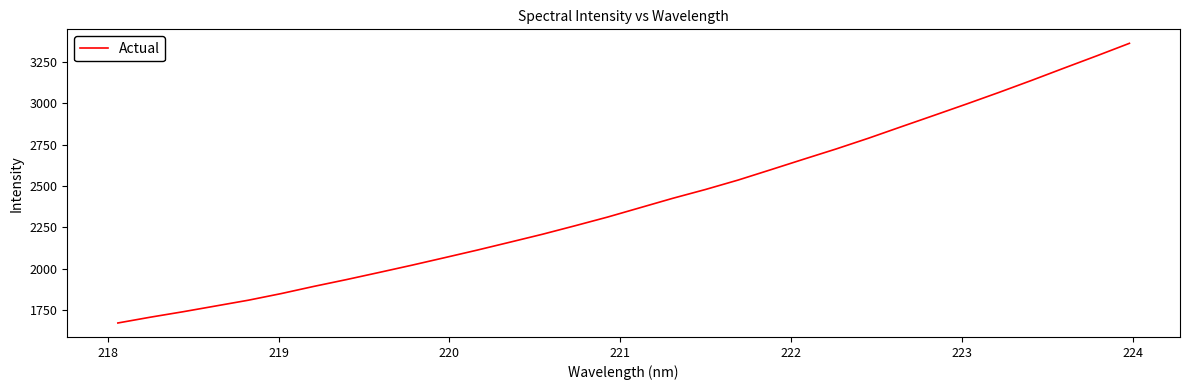

What is the maximum value shown in the chart?

3362.0